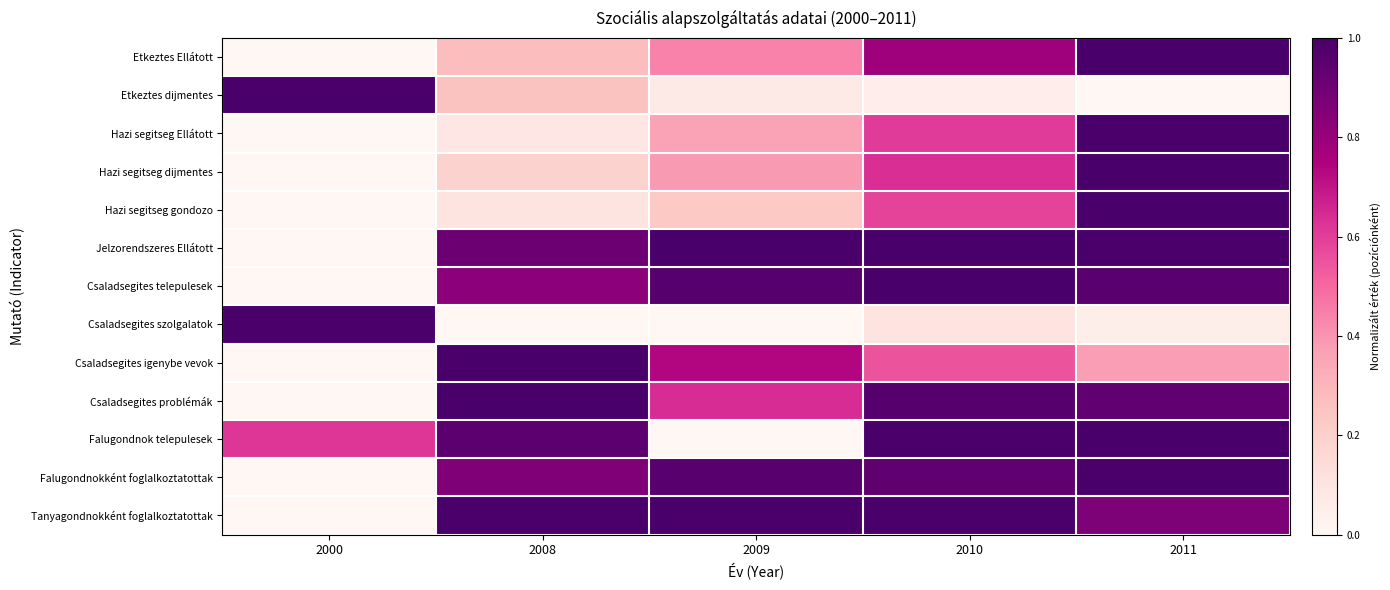

Reading left to right, what are all the values shown in this chart?

Etkeztes Ellátott: 2000=0.0	2008=0.3	2009=0.4	2010=0.8	2011=1.0
Etkeztes dijmentes: 2000=1.0	2008=0.3	2009=0.1	2010=0.1	2011=0.0
Hazi segitseg Ellátott: 2000=0.0	2008=0.1	2009=0.4	2010=0.6	2011=1.0
Hazi segitseg dijmentes: 2000=0.0	2008=0.2	2009=0.4	2010=0.6	2011=1.0
Hazi segitseg gondozo: 2000=0.0	2008=0.1	2009=0.2	2010=0.6	2011=1.0
Jelzorendszeres Ellátott: 2000=0.0	2008=0.9	2009=1.0	2010=1.0	2011=1.0
Csaladsegites telepulesek: 2000=0.0	2008=0.8	2009=1.0	2010=1.0	2011=1.0
Csaladsegites szolgalatok: 2000=1.0	2008=0.0	2009=0.0	2010=0.1	2011=0.1
Csaladsegites igenybe vevok: 2000=0.0	2008=1.0	2009=0.7	2010=0.6	2011=0.4
Csaladsegites problémák: 2000=0.0	2008=1.0	2009=0.6	2010=1.0	2011=0.9
Falugondnok telepulesek: 2000=0.6	2008=1.0	2009=0.0	2010=1.0	2011=1.0
Falugondnokként foglalkoztatottak: 2000=0.0	2008=0.9	2009=1.0	2010=0.9	2011=1.0
Tanyagondnokként foglalkoztatottak: 2000=0.0	2008=1.0	2009=1.0	2010=1.0	2011=0.9